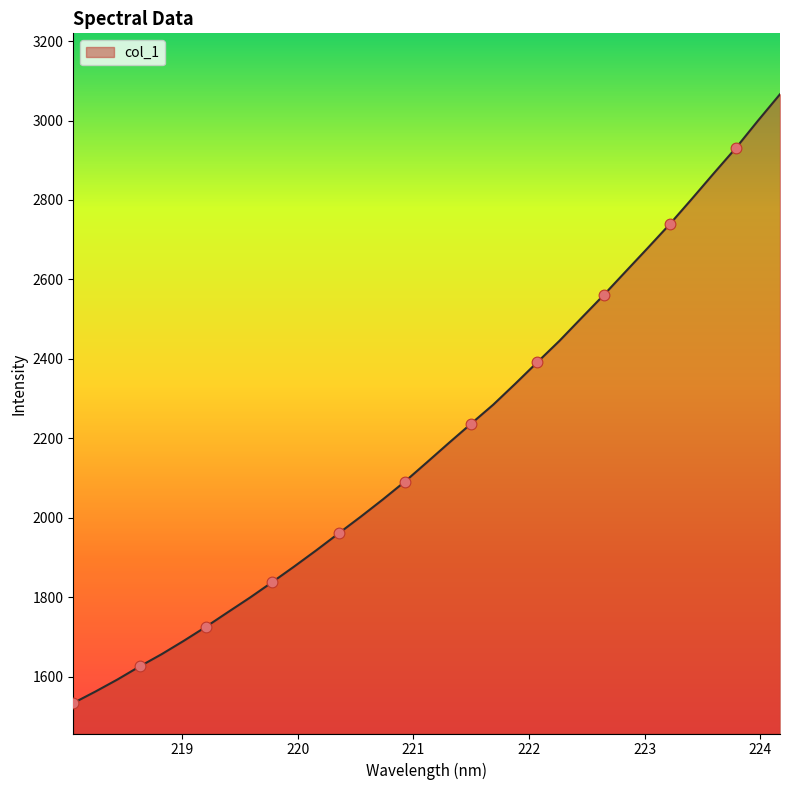

What is the minimum value shown in the chart?

1533.3